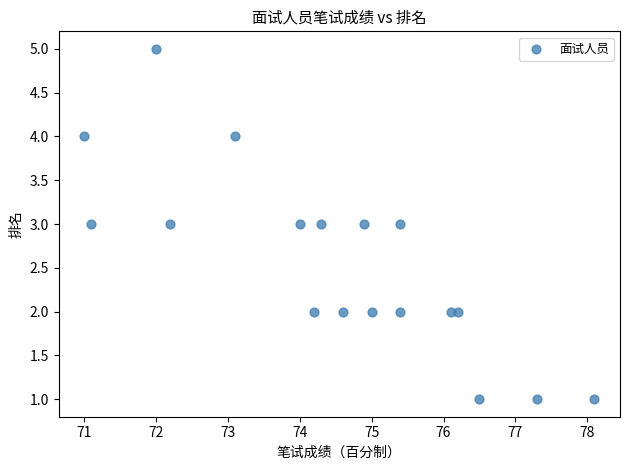

What is the range of Y values (max minus min)?

4